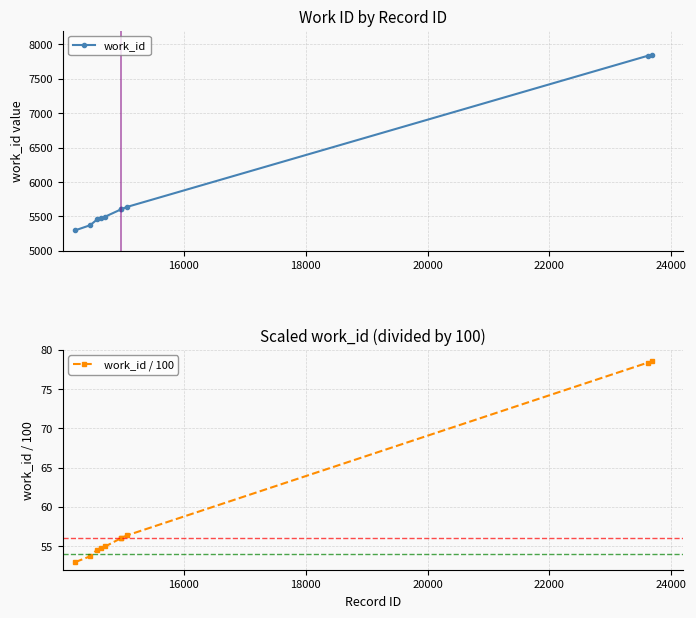

Reading right to left, extract all data points from this chart.

work_id: 7851.0	7836.0	5638.0	5606.0	5603.0	5497.0	5475.0	5456.0	5371.0	5296.0
work_id / 100: 78.5	78.4	56.4	56.1	56.0	55.0	54.8	54.6	53.7	53.0